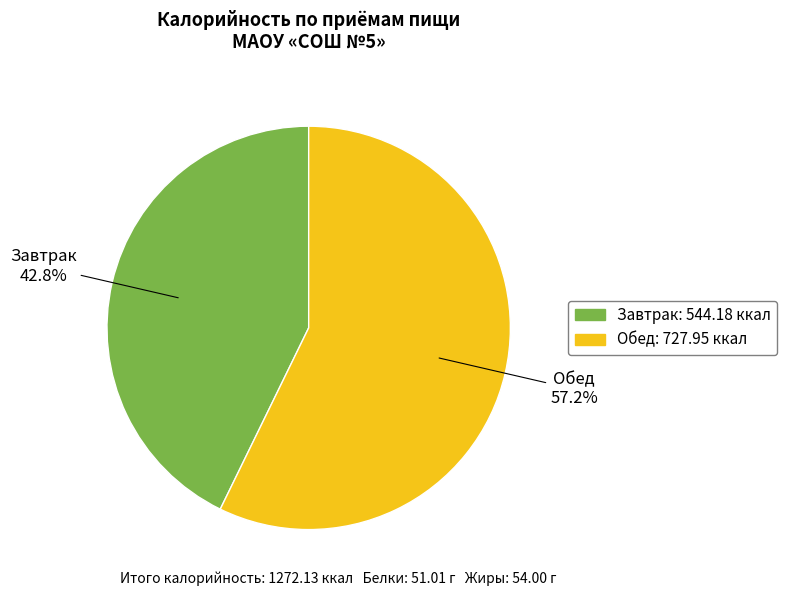

Is there any slice that represents more than half of the pie?

Yes